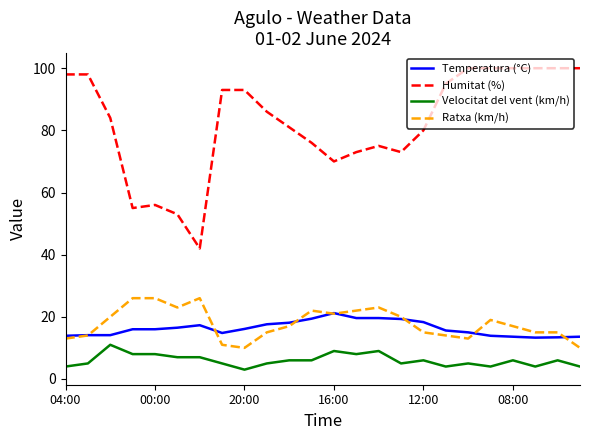

Rank the series by their maximum value, from lowest to highest.

Velocitat del vent (km/h), Temperatura (°C), Ratxa (km/h), Humitat (%)